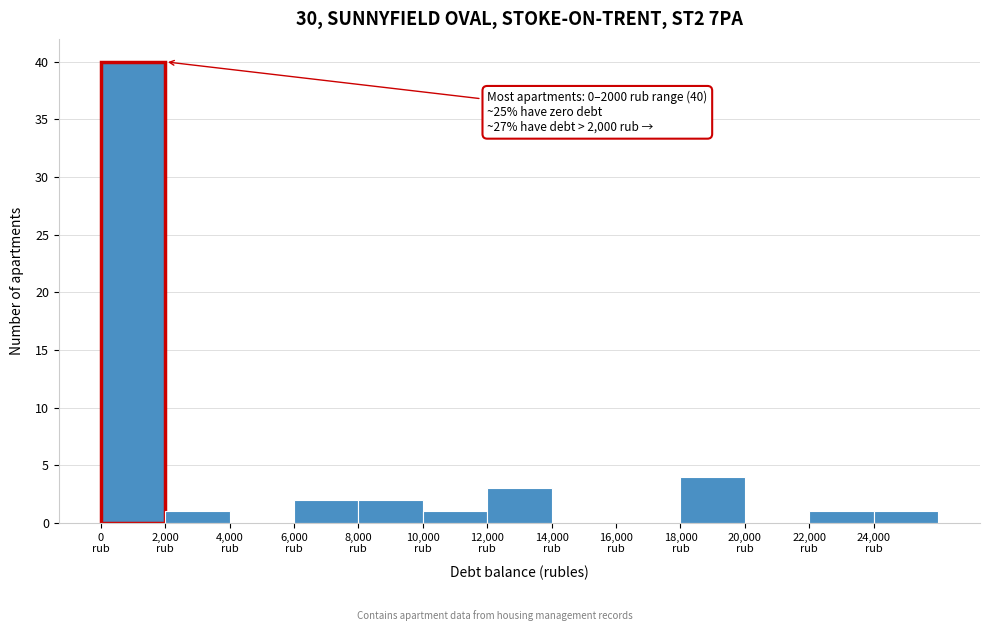

Over which range of the x-axis is the bar tallest?

0 to 2000